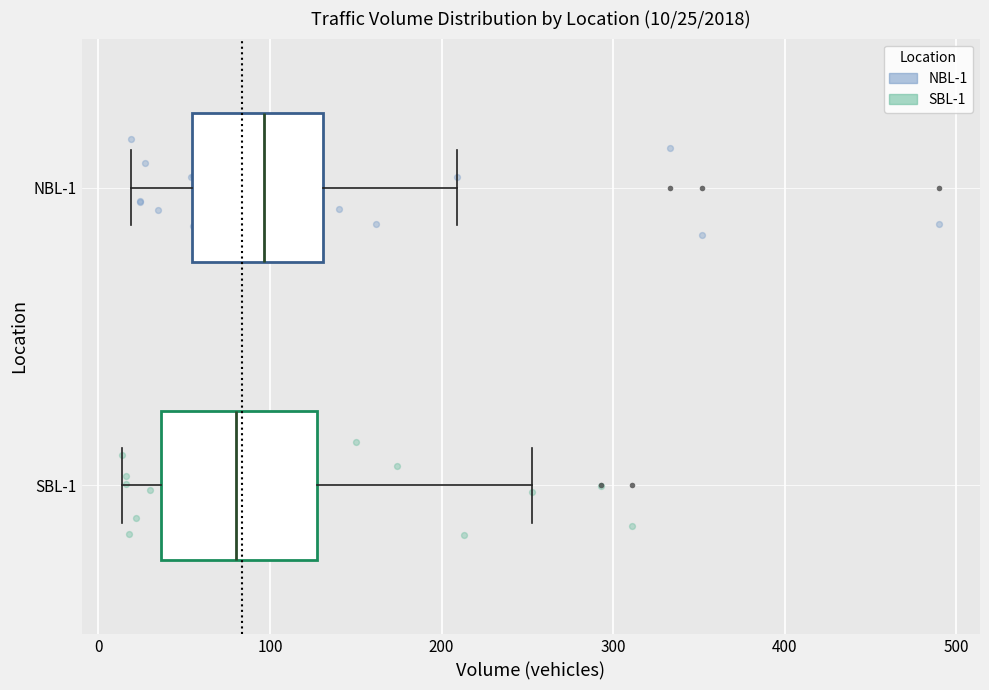

Which box is the widest, from its left edge to its right edge?

SBL-1